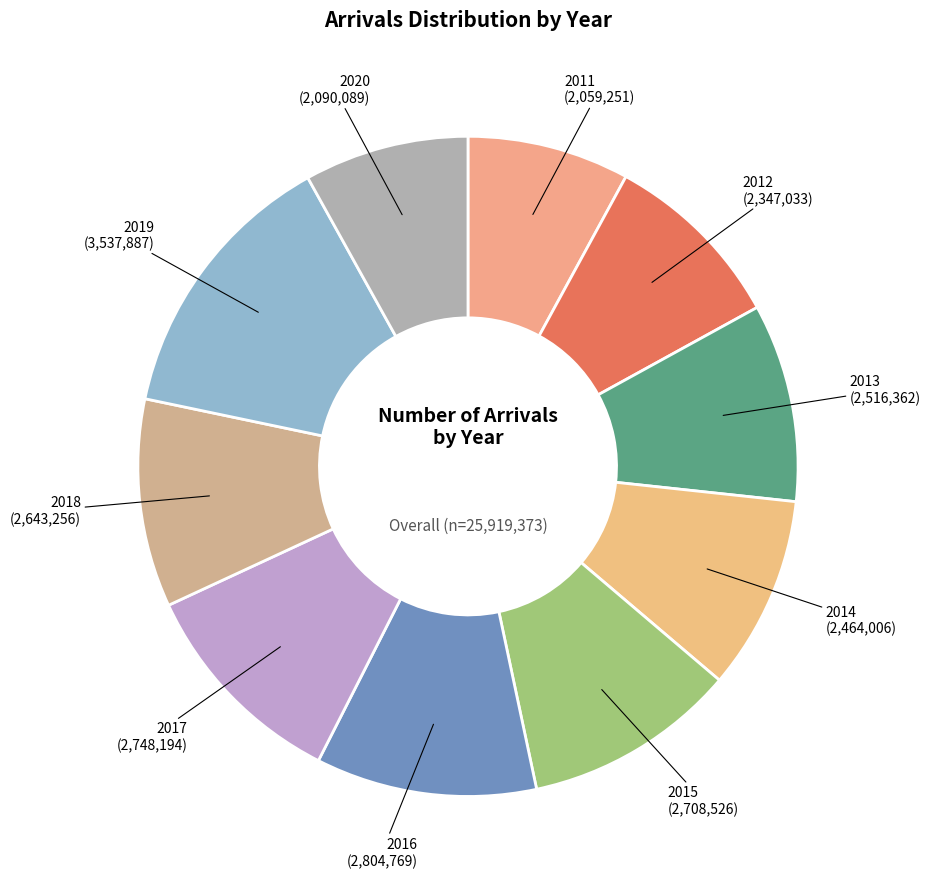

Is the sum of 2020 (2,090,089) and 2018 (2,643,256) greater than half?

No